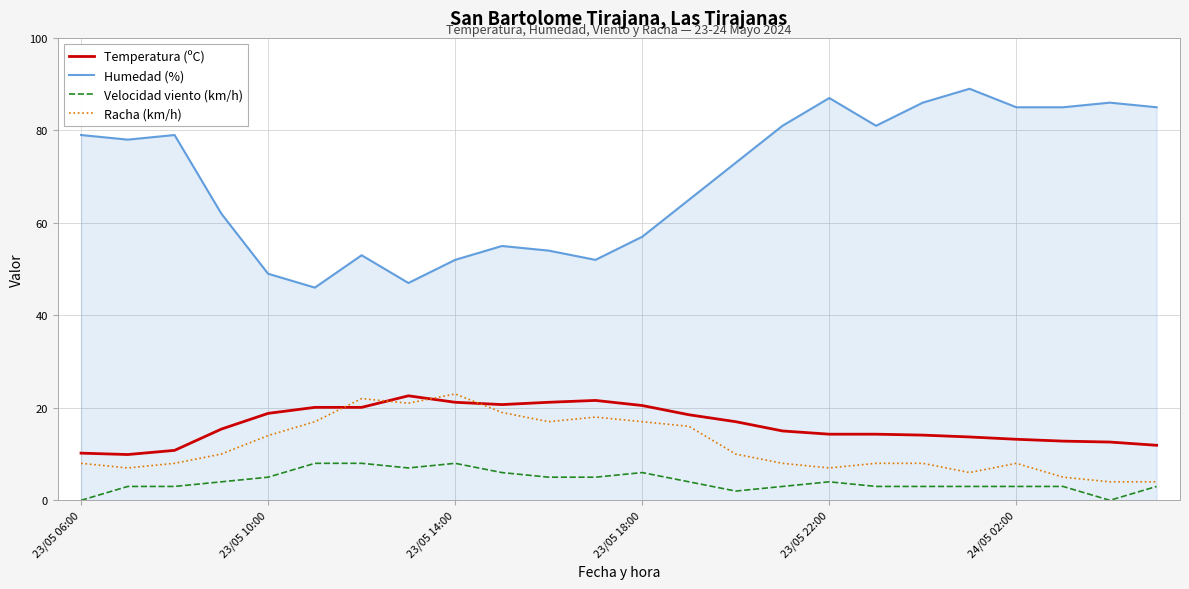

Which series has the largest total across all categories?

Humedad (%)